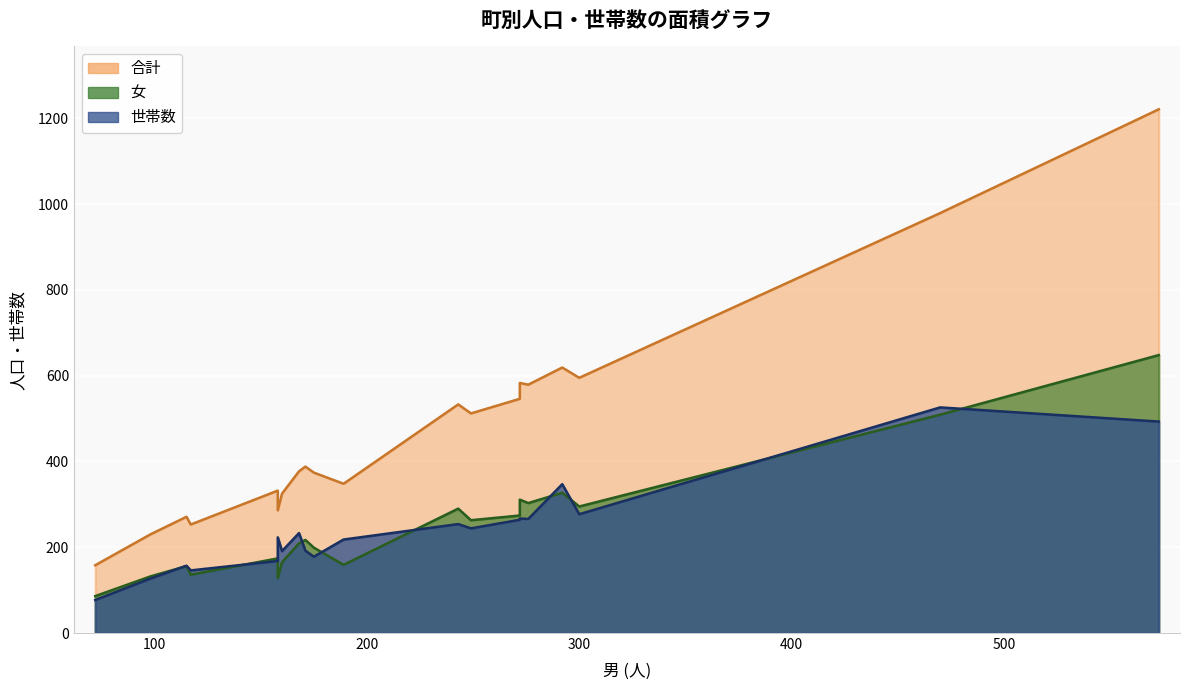

List the labels in order of 合計 value, smallest first.

冨士見町１丁目, 道笑町２丁目, 博労町１丁目, 錦町１丁目, 冨士見町２丁目, 角盤町１丁目, 東山町, 博労町３丁目, 博労町２丁目, 冨士見町, 日ノ出町１丁目, 勝田町, 昭和町, 道笑町３丁目, 道笑町４丁目, 陽田町, 博労町４丁目, 錦町２丁目, 錦町３丁目, 長砂町